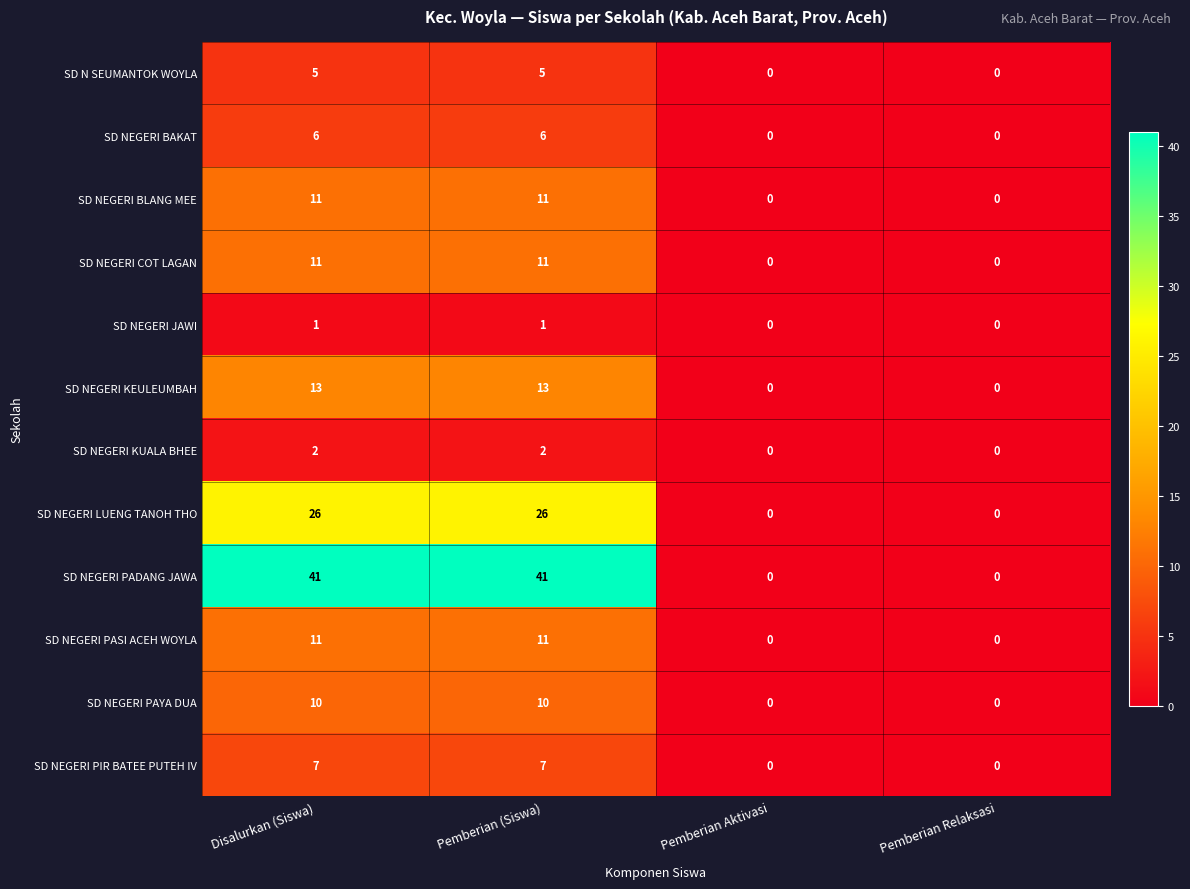

What is the maximum value shown in the chart?

41